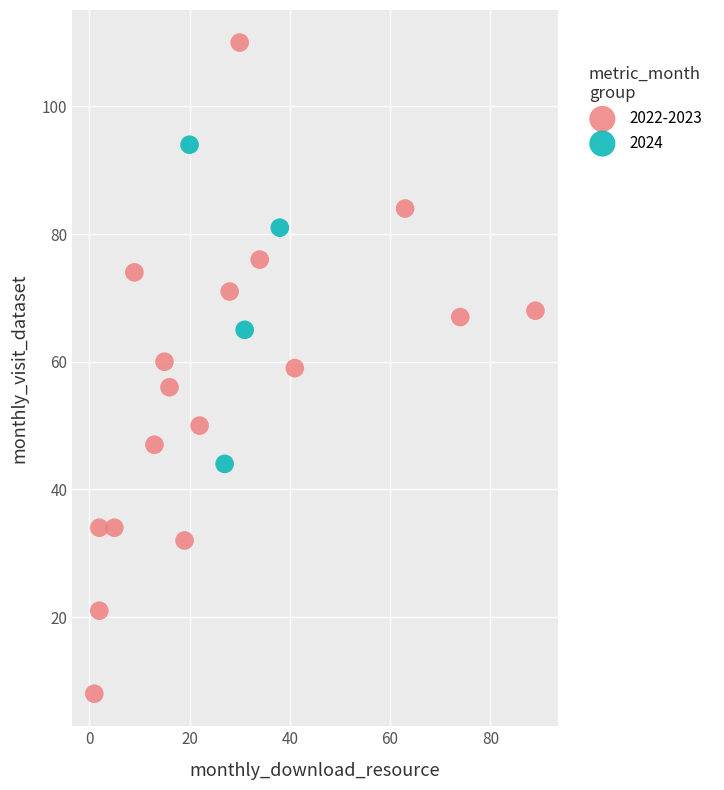

Which series contains the highest Y value?

2022-2023